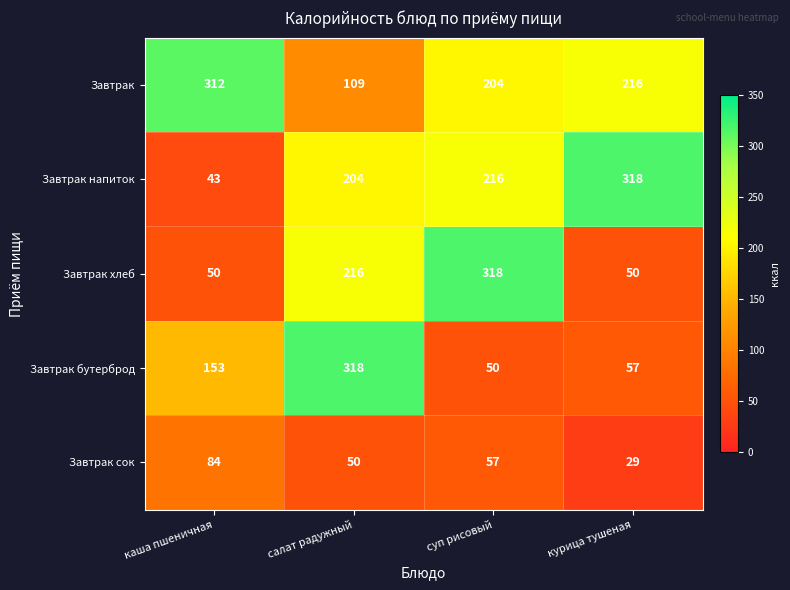

At which label is Завтрак сок closest to 56?

суп рисовый